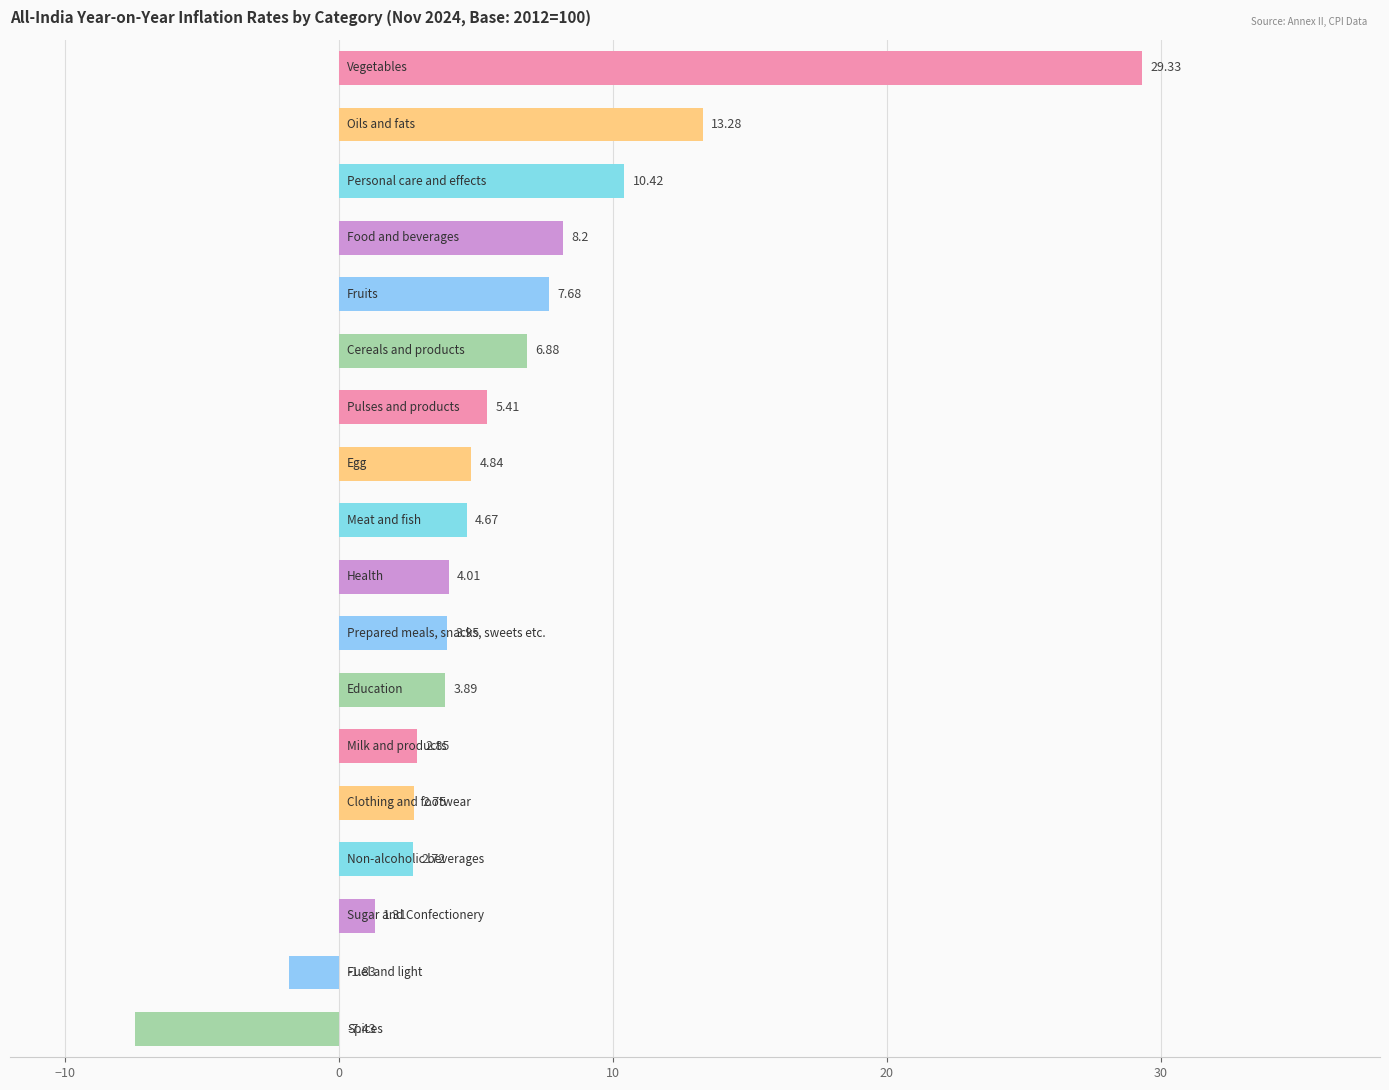

What is the sum of all values?

102.9